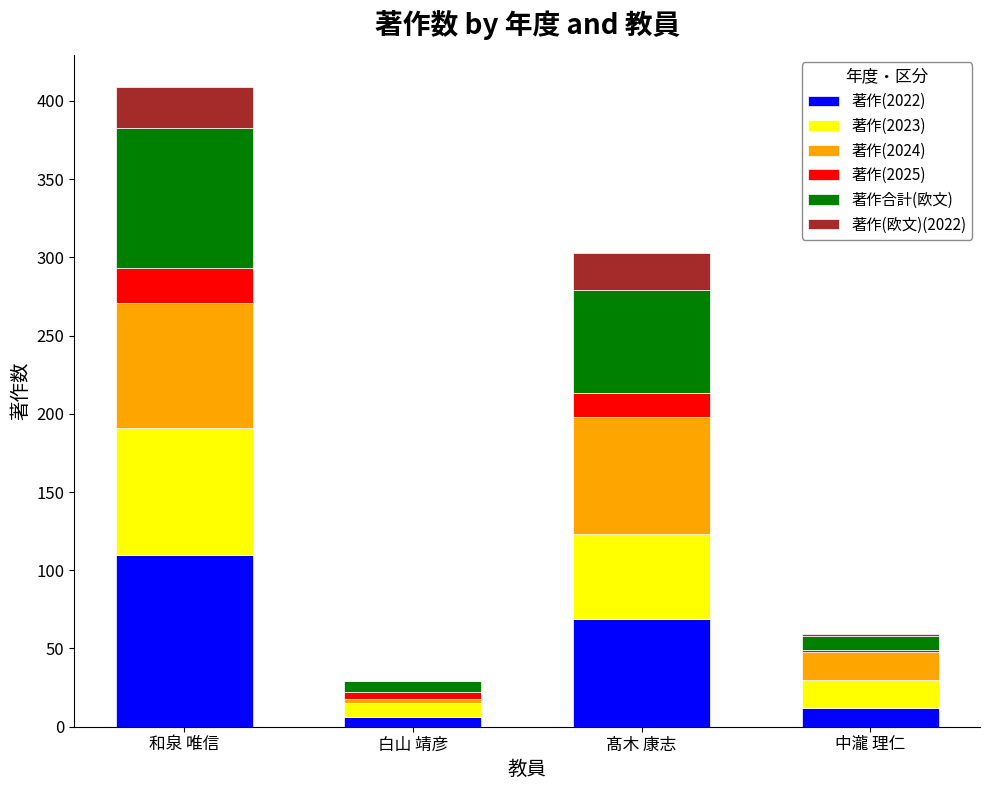

At which category is the sum across all series the highest?

和泉 唯信